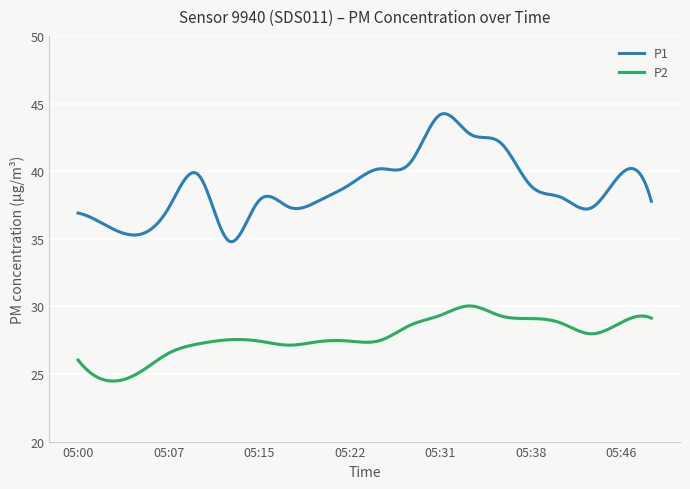

What is the difference between the maximum and minimum values in the P2 series?

5.6